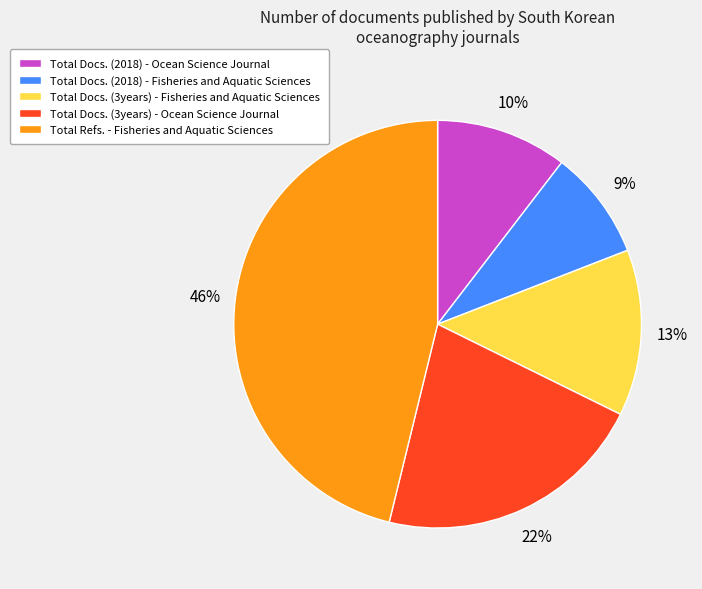

To the nearest percent, what is the average slice percentage?

20%